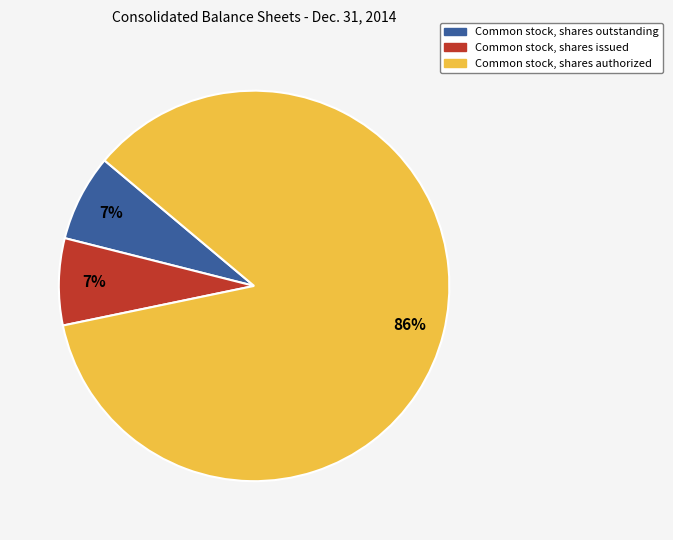

Which slice is the largest?

Common stock, shares authorized